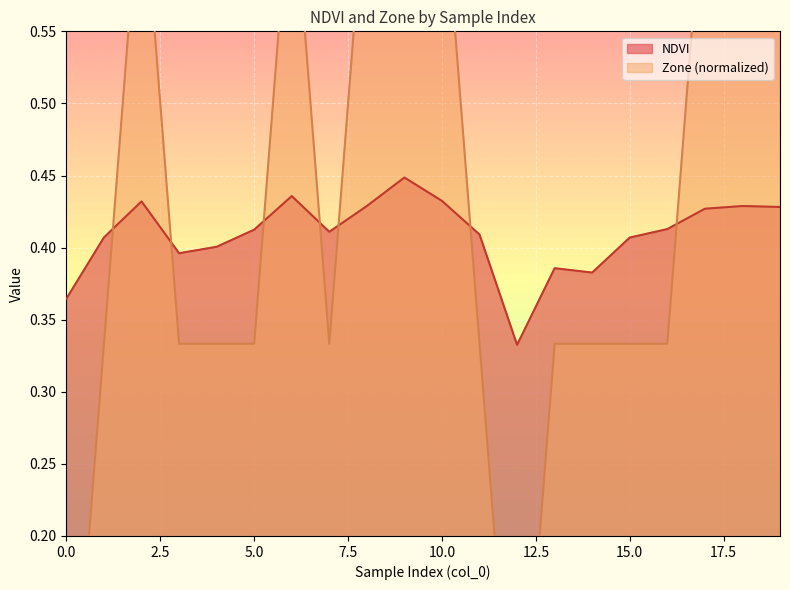

Reading left to right, what are all the values shown in this chart?

NDVI: 0=0.4	1=0.4	2=0.4	3=0.4	4=0.4	5=0.4	6=0.4	7=0.4	8=0.4	9=0.4	10=0.4	11=0.4	12=0.3	13=0.4	14=0.4	15=0.4	16=0.4	17=0.4	18=0.4	19=0.4
Zone: 0=0.0	1=0.3	2=0.7	3=0.3	4=0.3	5=0.3	6=0.7	7=0.3	8=0.7	9=1.0	10=0.7	11=0.3	12=0.0	13=0.3	14=0.3	15=0.3	16=0.3	17=0.7	18=0.7	19=0.7